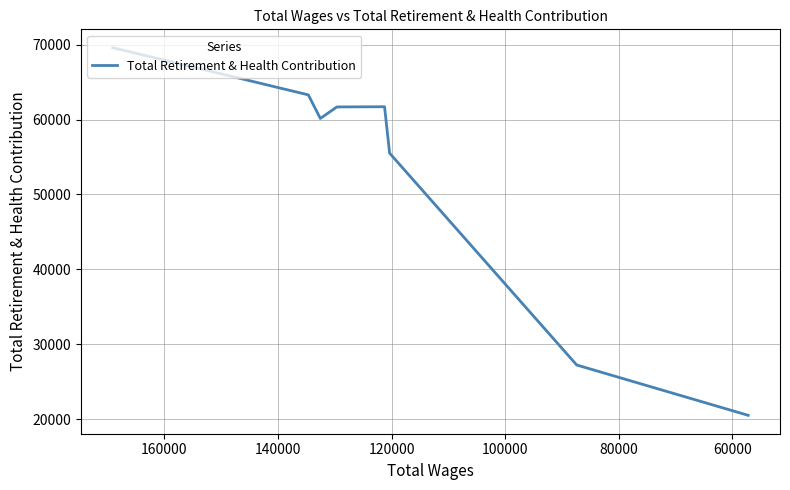

What is the maximum value shown in the chart?

69582